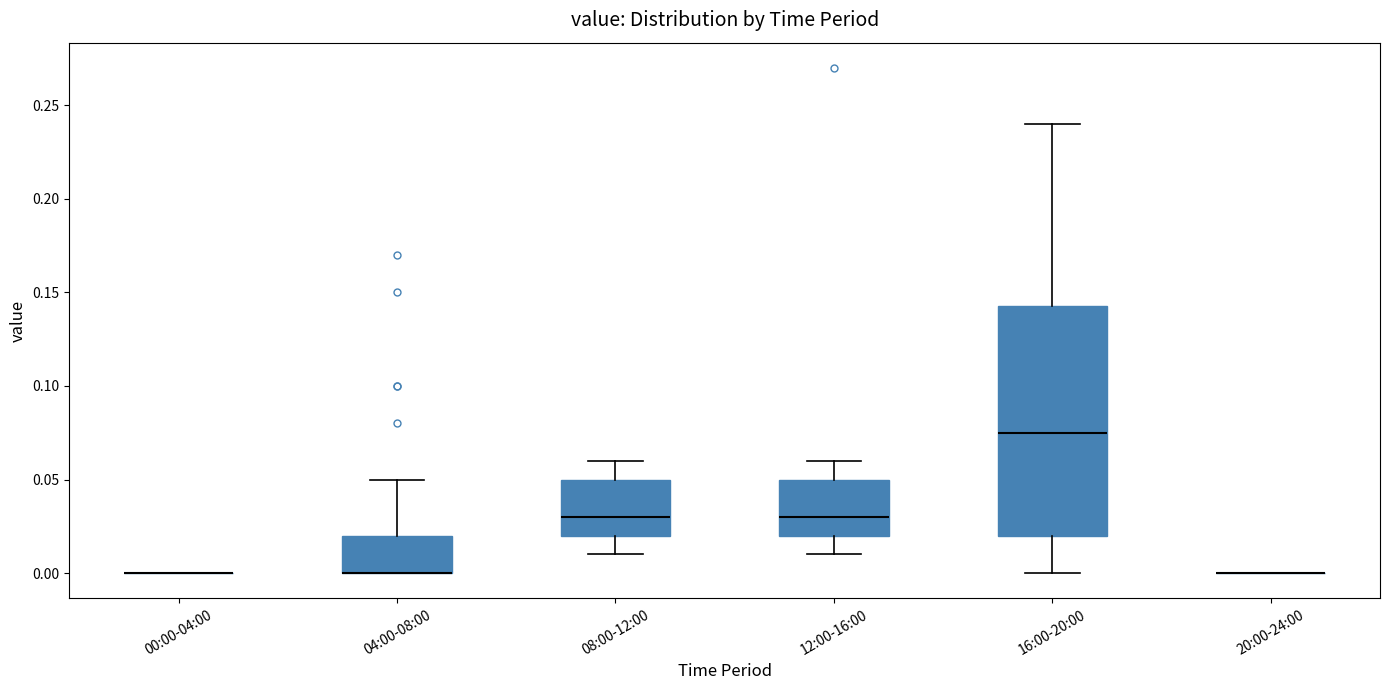

Where does the lower whisker of the box for 08:00-12:00 end on the y-axis? The values are not printed on the chart, so give them approximately, as read against the axis.

0.010